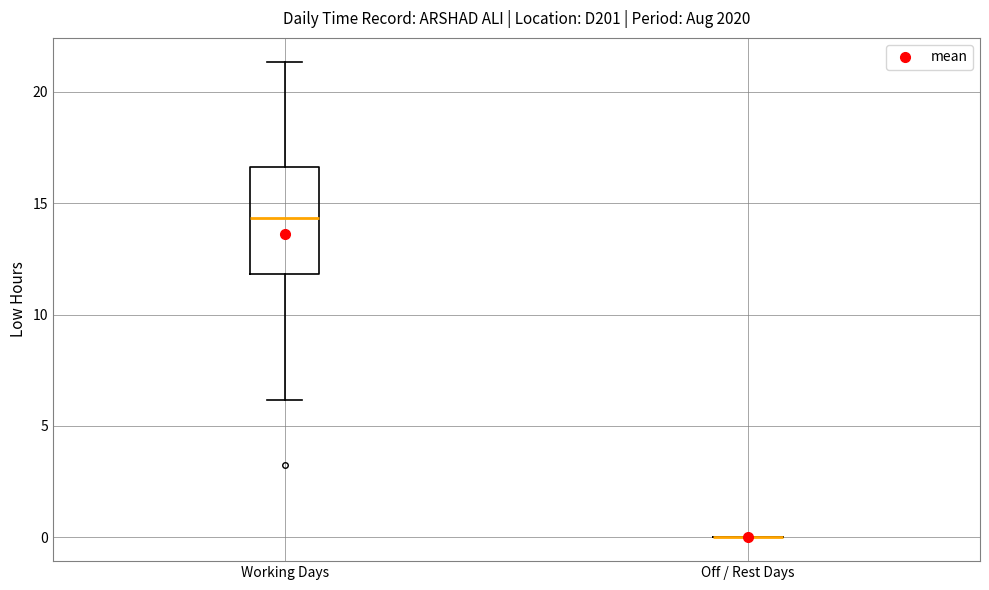

Reading left to right, read every box against the y-axis: the position of its median line, the range the box covers, and the ends of its whiskers. The values are not printed on the chart, so give them approximately, as read against the axis.

Working Days: median 14.5, box 12.0 to 16.5, whiskers 6.0 to 21.5
Off / Rest Days: box collapsed to a line at 0.0, whiskers 0.0 to 0.0